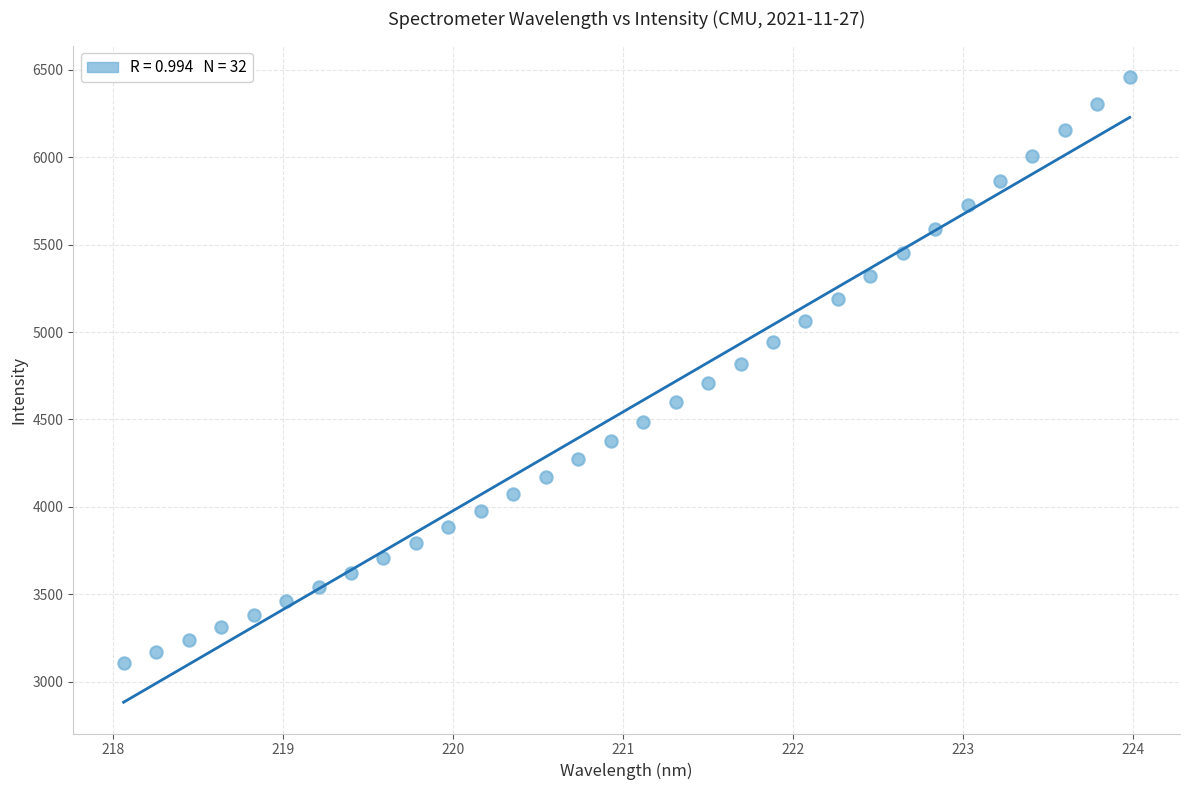

What is the range of X values (max minus min)?

5.9